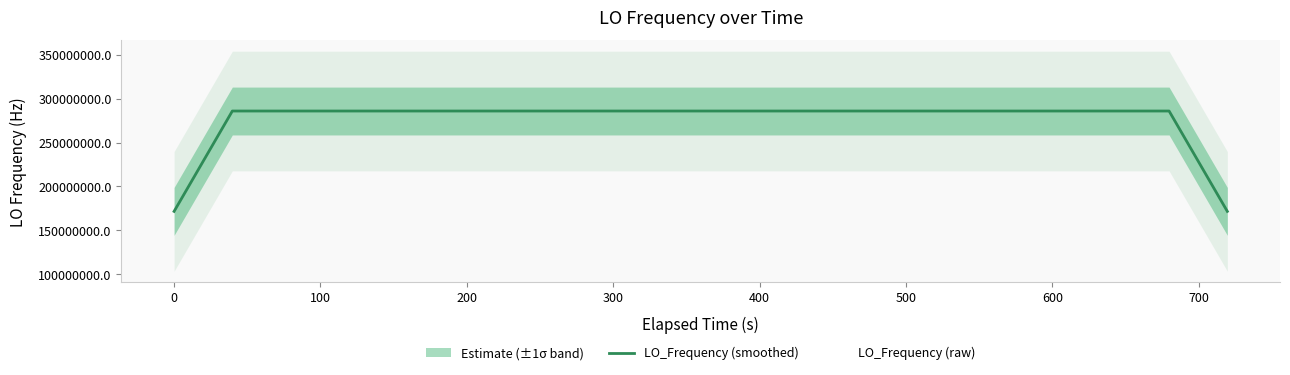

What is the average value?

277465590.1